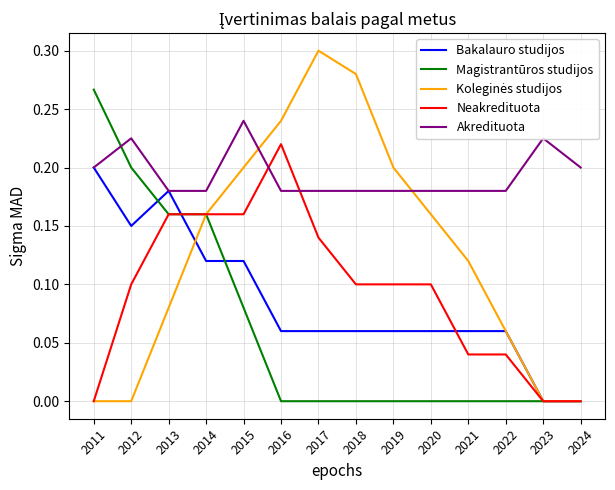

Is it true that Akredituota equals 0.2 at 2022?

True